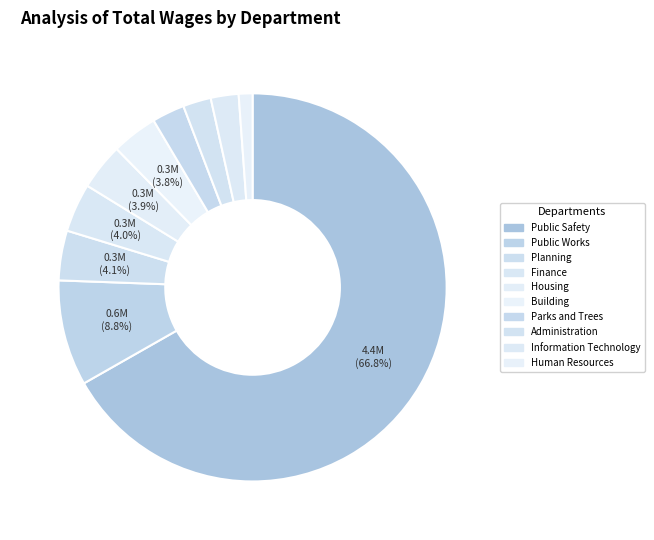

Does Public Safety represent more than half of the total?

Yes